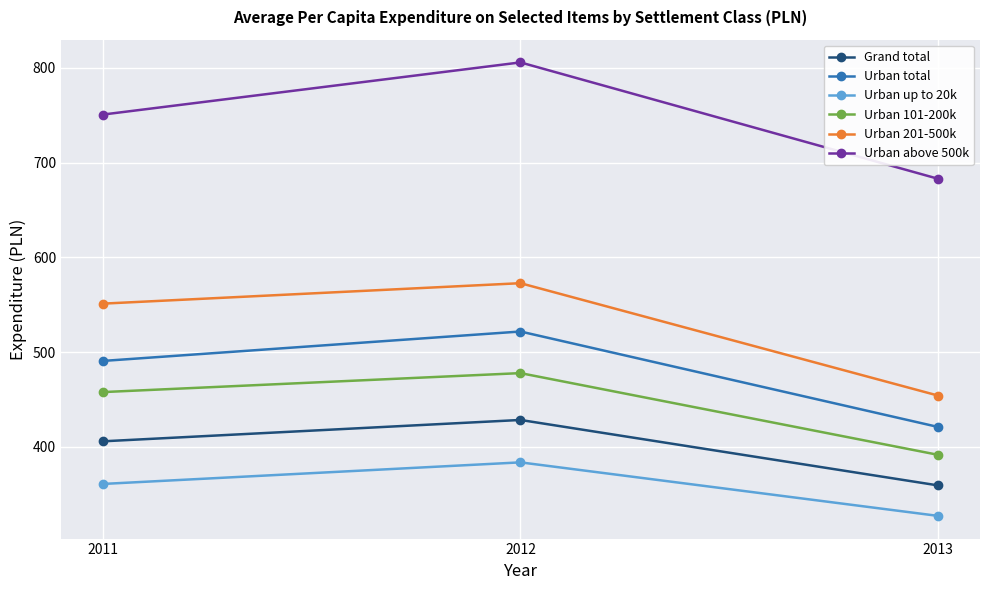

What is the spread (max minus min) of values at 2011?

389.9